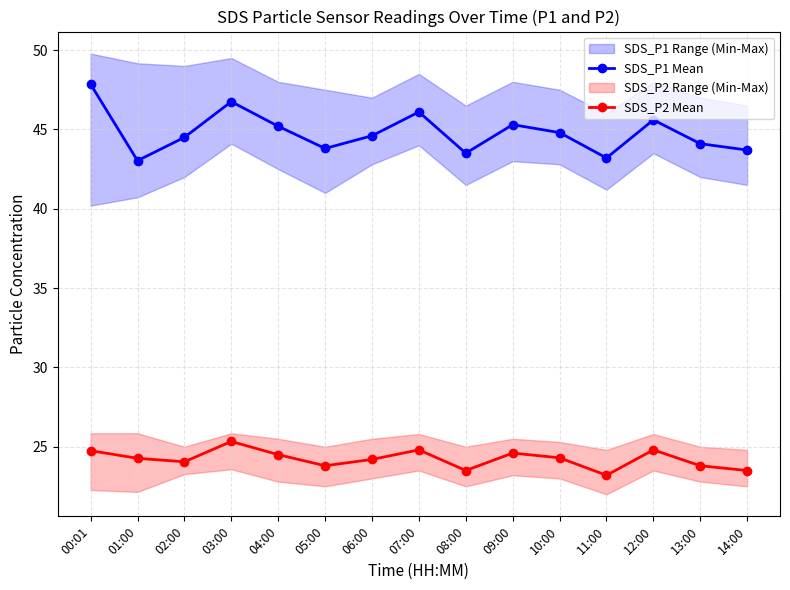

How many data points does each series have?

15